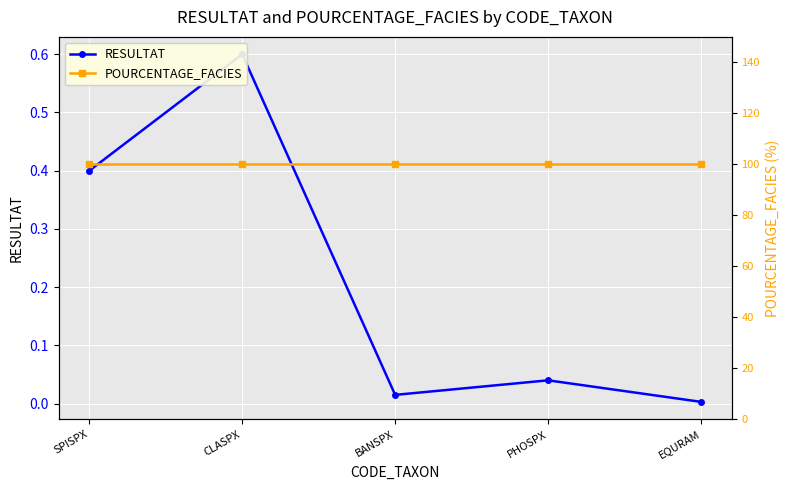

What is the label of the 3rd point from the left?

BANSPX